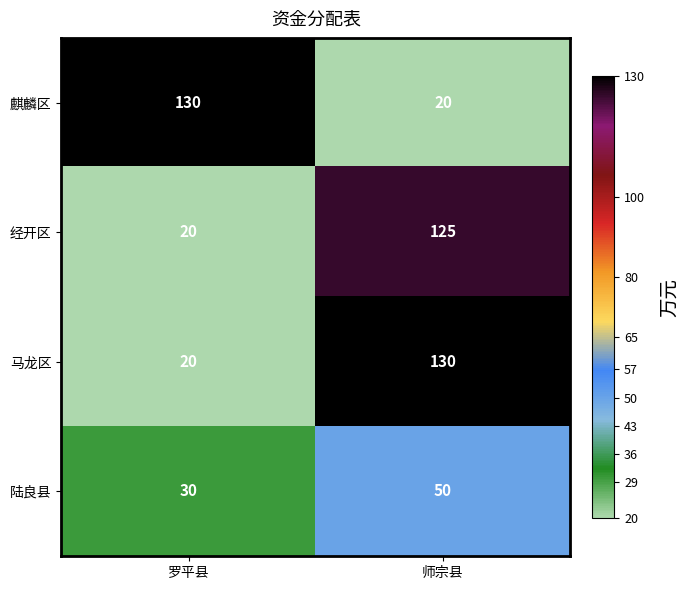

Reading right to left, extract all data points from this chart.

麒麟区: 师宗县=20	罗平县=130
经开区: 师宗县=125	罗平县=20
马龙区: 师宗县=130	罗平县=20
陆良县: 师宗县=50	罗平县=30